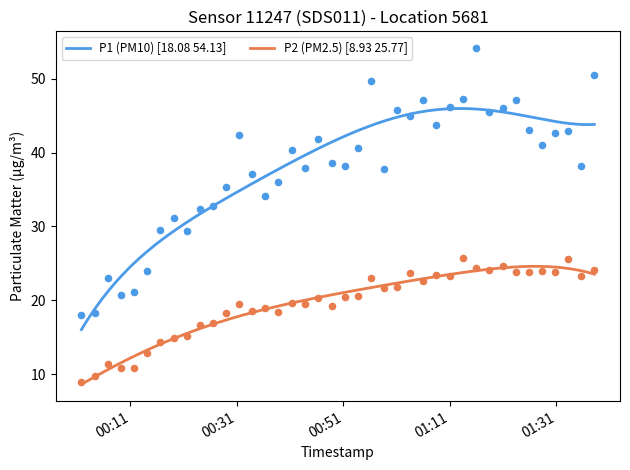

Which series reaches the minimum Y coordinate?

P2